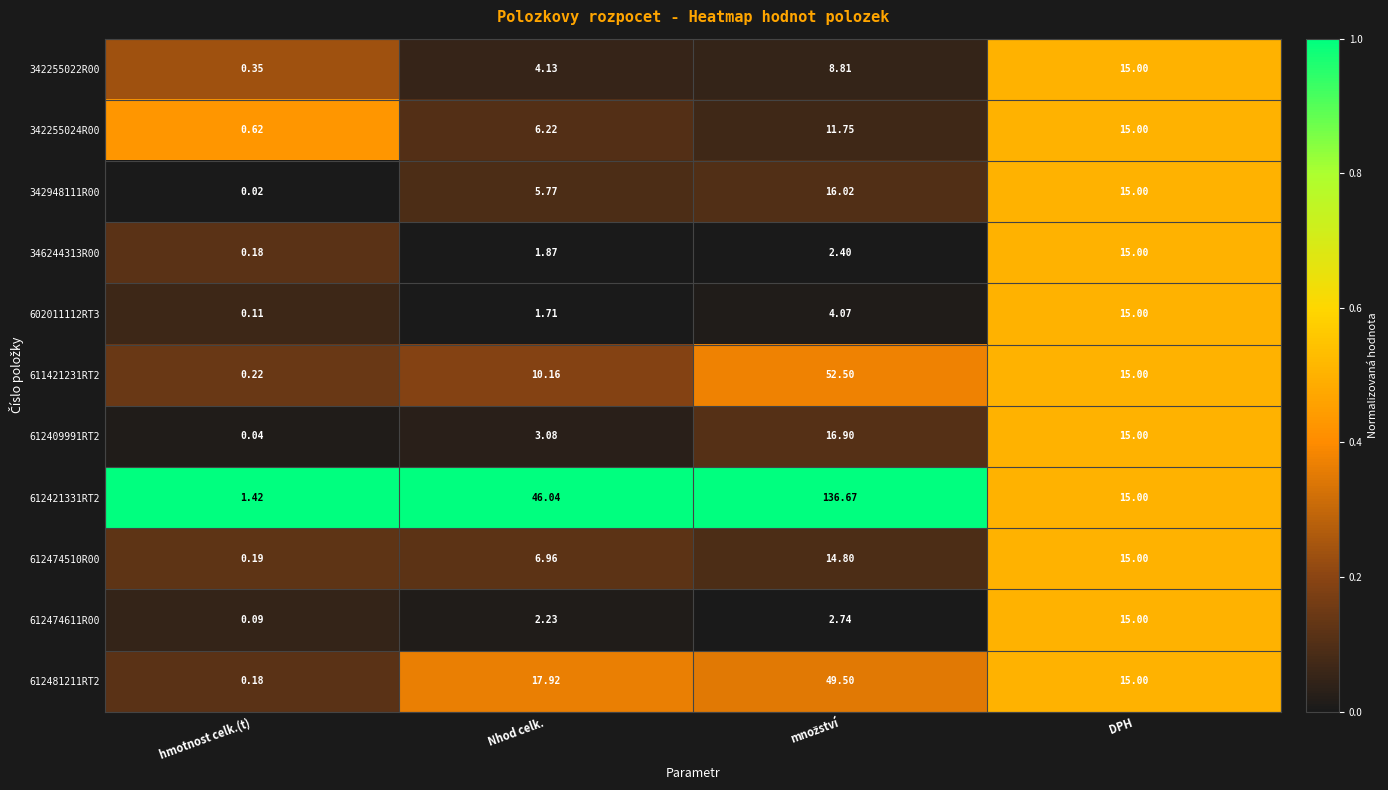

Where is 611421231RT2 nearest to the value 26?

DPH